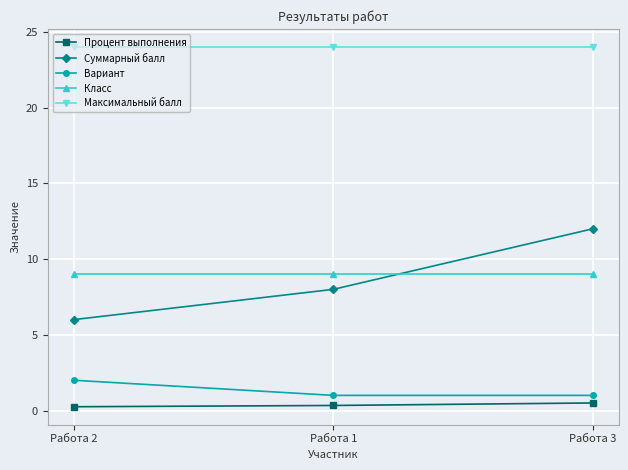

How many data points does each series have?

3